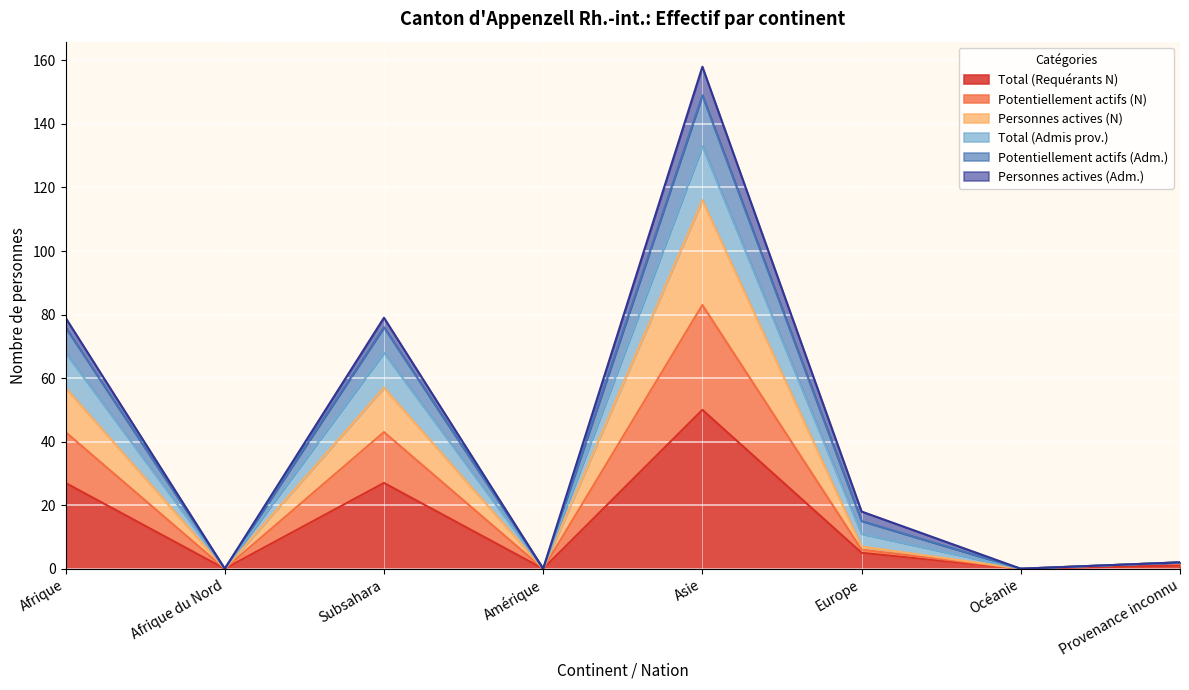

True or false: Potentiellement actifs (N) and Total (Admis prov.) intersect in this chart.

False